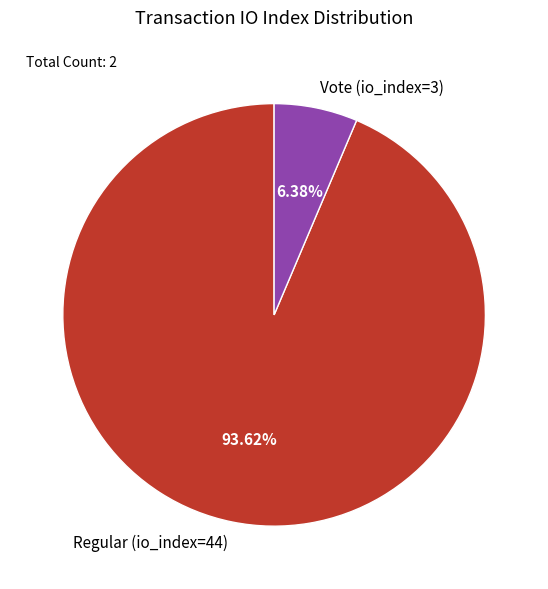

Does Regular (io_index=44) account for over 50% of the chart?

Yes